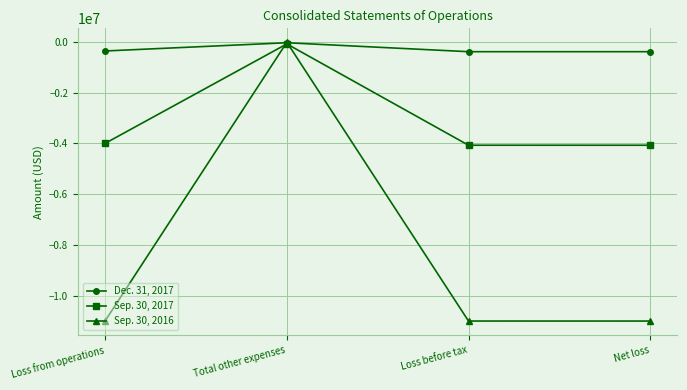

What is the lowest value of the Sep. 30, 2017 series?

-4071983